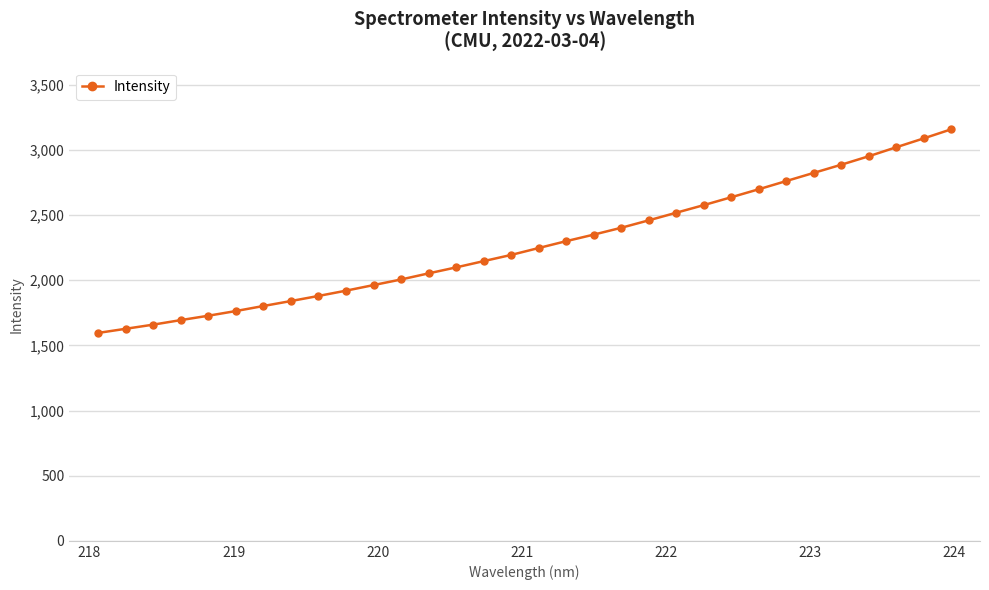

What is the difference between the second highest and minimum values?

1492.9